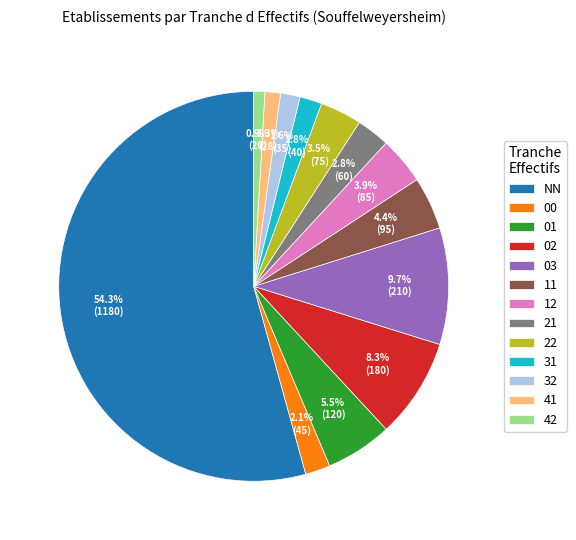

Approximately how many times larger is the value at 21 compared to 12?

0.7